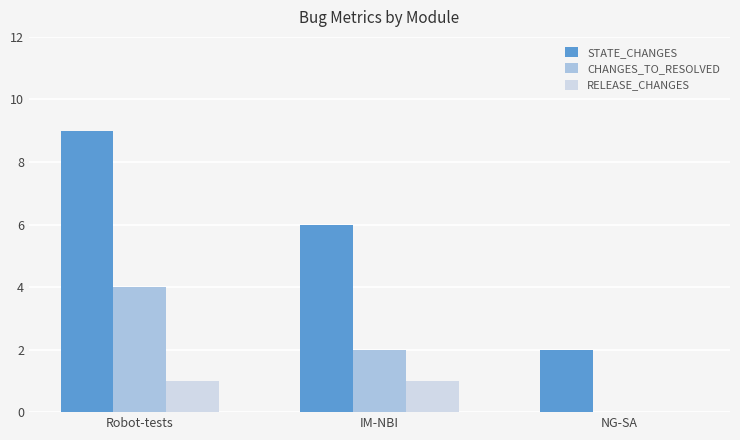

Is it true that CHANGES_TO_RESOLVED equals 1 at IM-NBI?

False